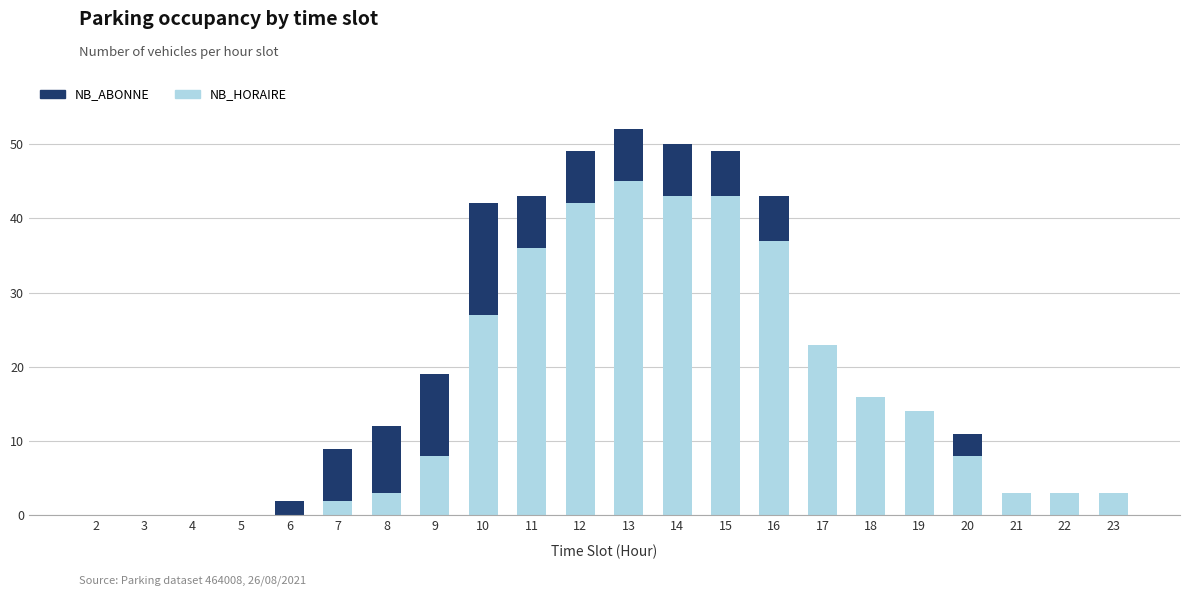

What is the maximum value for NB_HORAIRE?

45